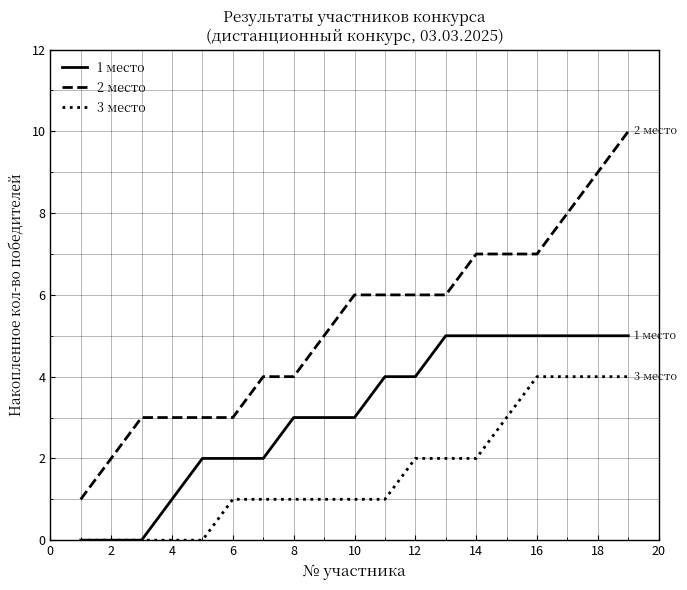

What is the average value of the 1 место series?

3